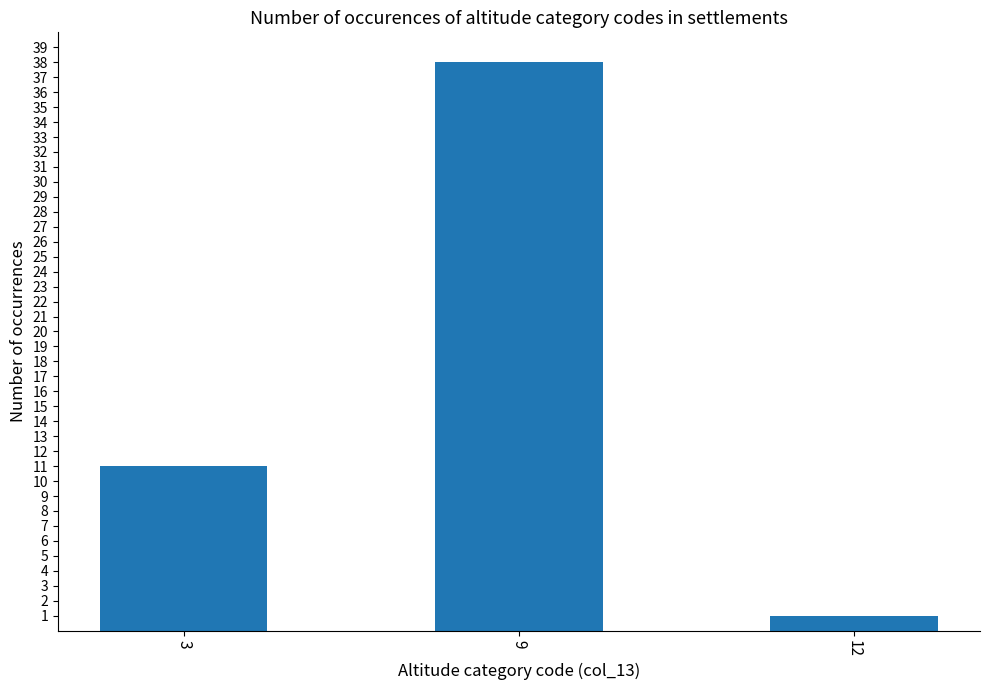

Count the values in the range 1 to 38.

3